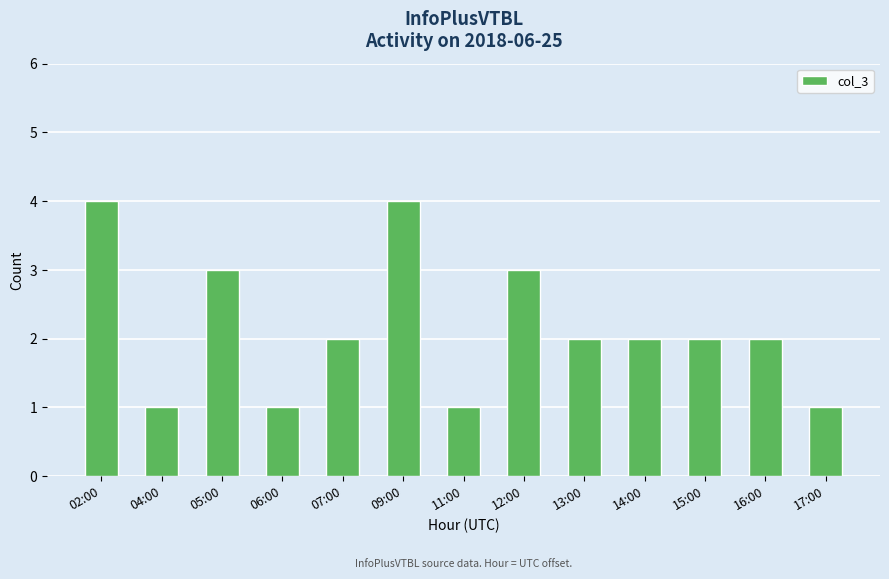

The value at 05:00 is 5. True or false?

False